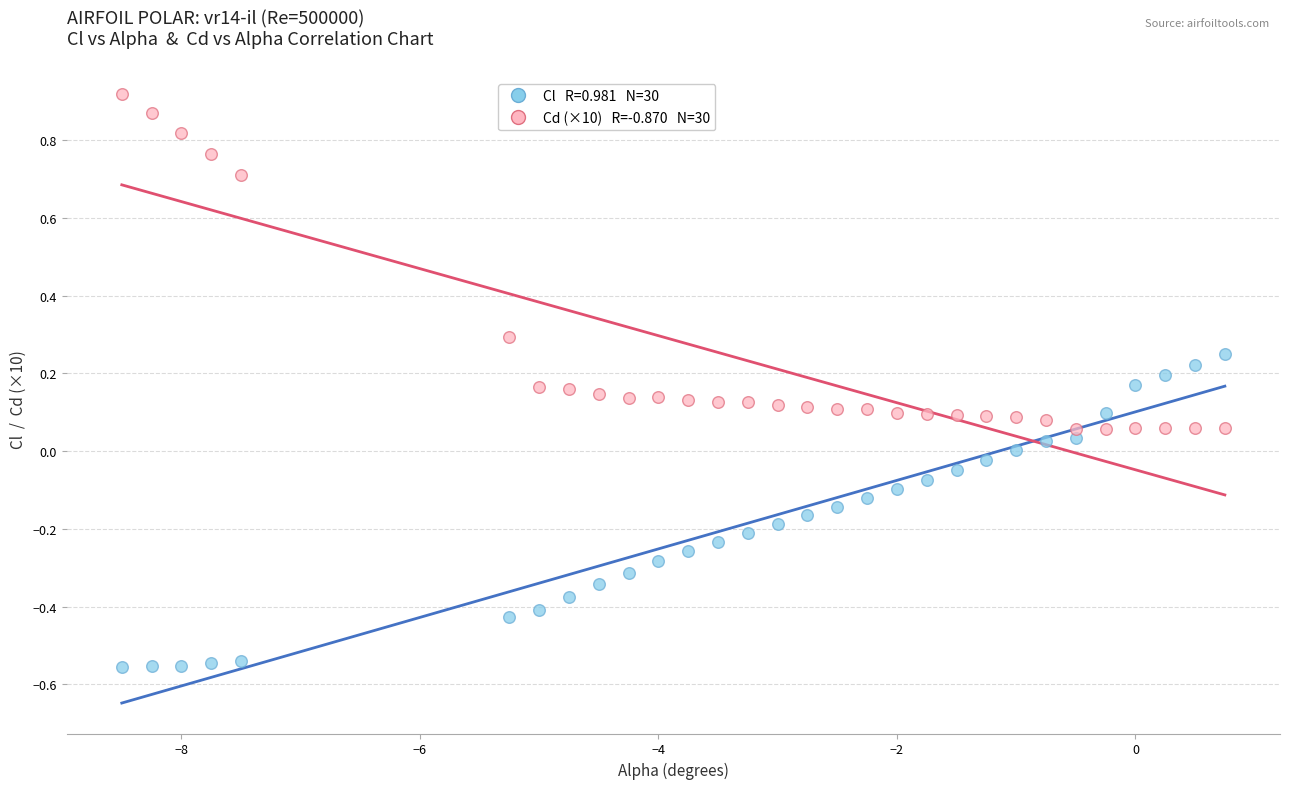

How many data points are displayed?

60